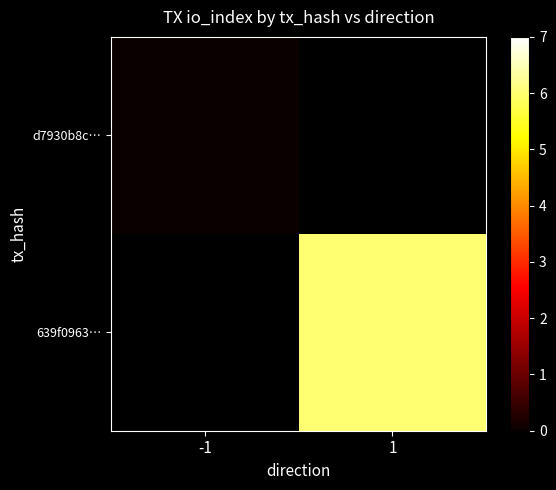

List the series in order of their overall mean, highest first.

d7930b8c…, 639f0963…